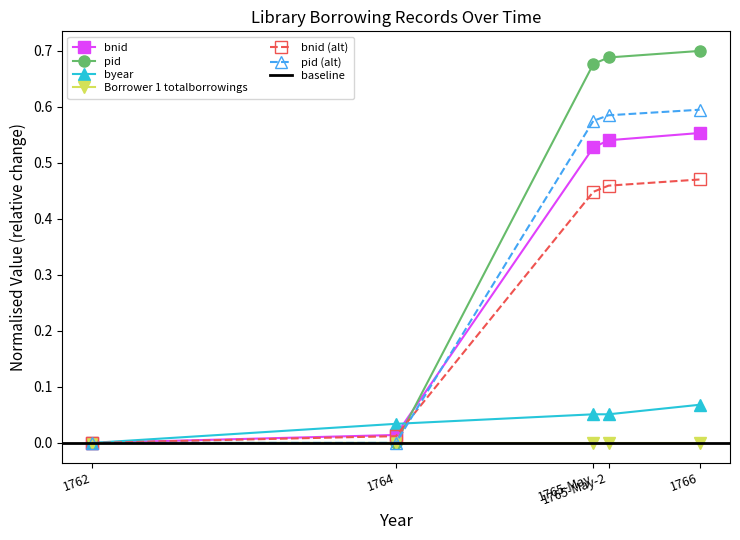

List the labels in order of byear value, largest first.

1766, 1765-May, 1765-May-2, 1764, 1762